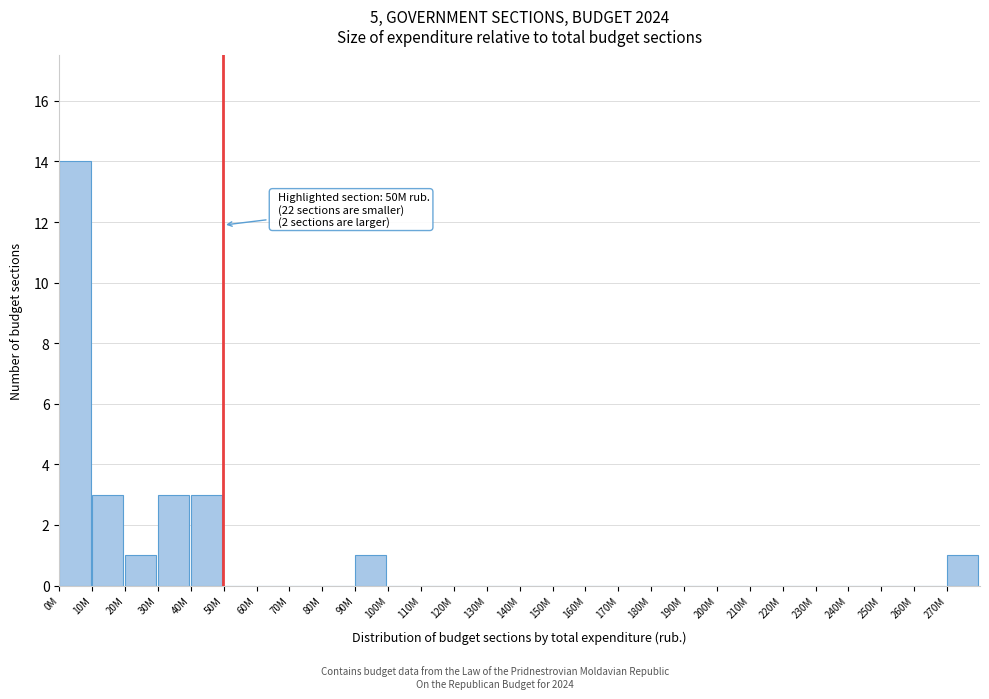

Reading right to left, extract all data points from this chart.

270M=1	260M=0	250M=0	240M=0	230M=0	220M=0	210M=0	200M=0	190M=0	180M=0	170M=0	160M=0	150M=0	140M=0	130M=0	120M=0	110M=0	100M=0	90M=1	80M=0	70M=0	60M=0	50M=0	40M=3	30M=3	20M=1	10M=3	0M=14